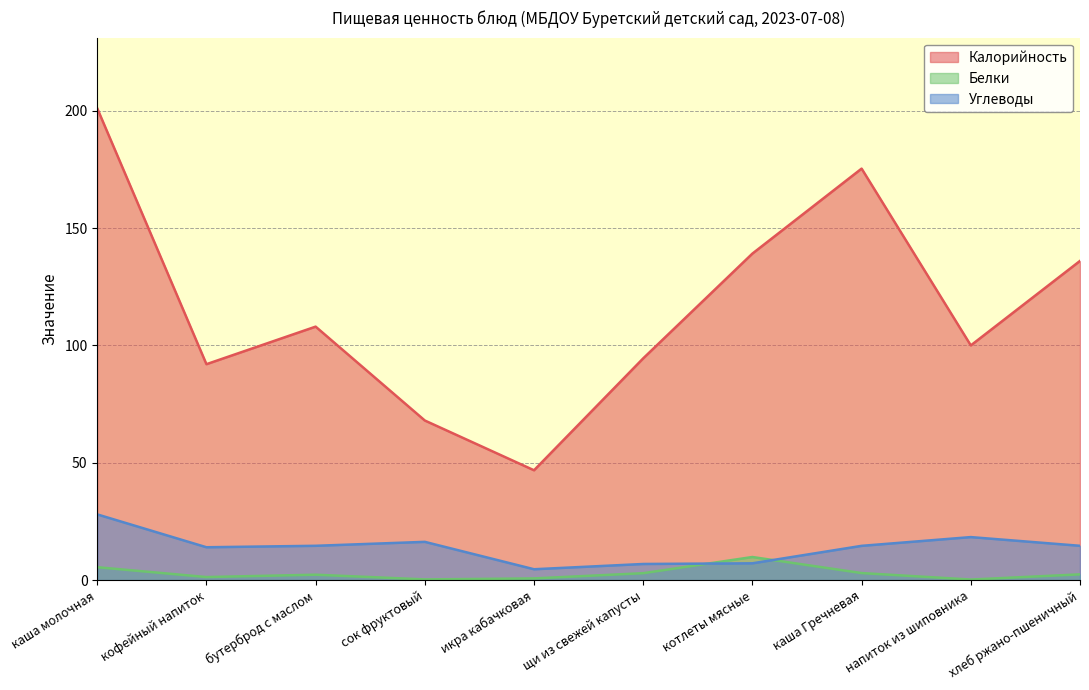

Which series has the largest total across all categories?

Калорийность